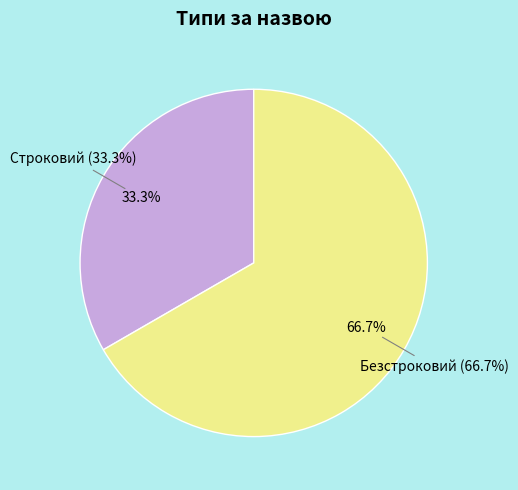

The Строковий slice represents 33% of the pie. True or false?

True